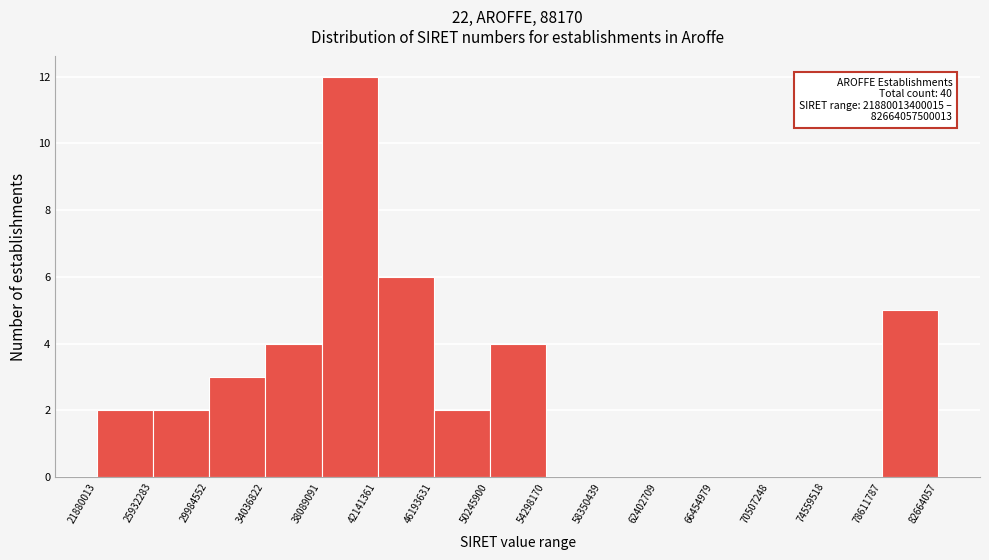

Reading left to right, extract all data points from this chart.

21880013=2	25932283=2	29984552=3	34036822=4	38089091=12	42141361=6	46193631=2	50245900=4	54298170=0	58350439=0	62402709=0	66454979=0	70507248=0	74559518=0	78611787=5